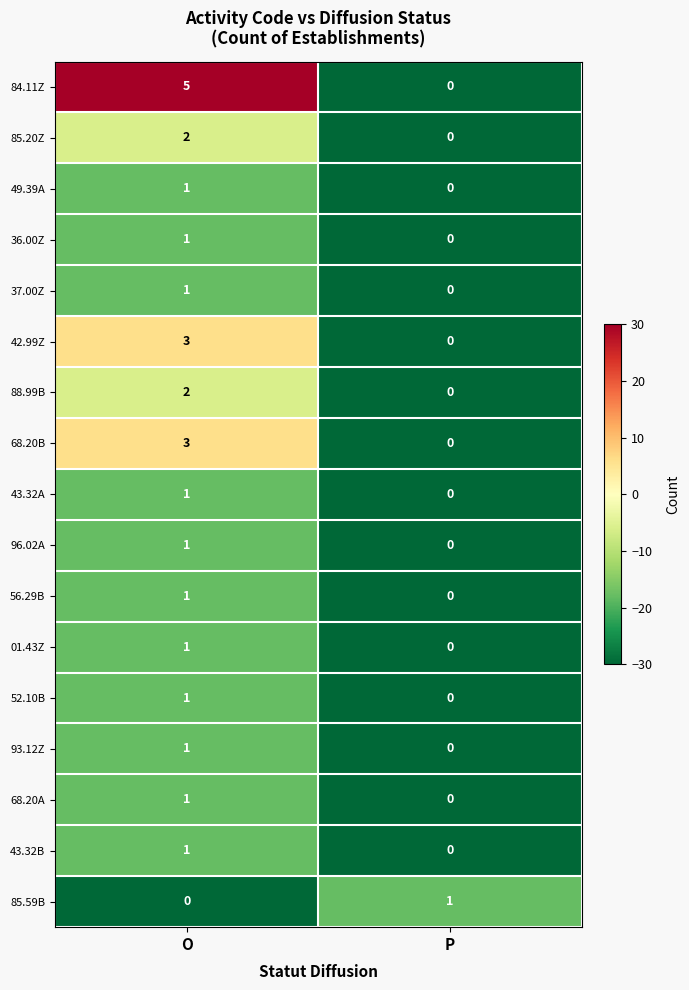

What is the difference between the highest and lowest values at O?

5